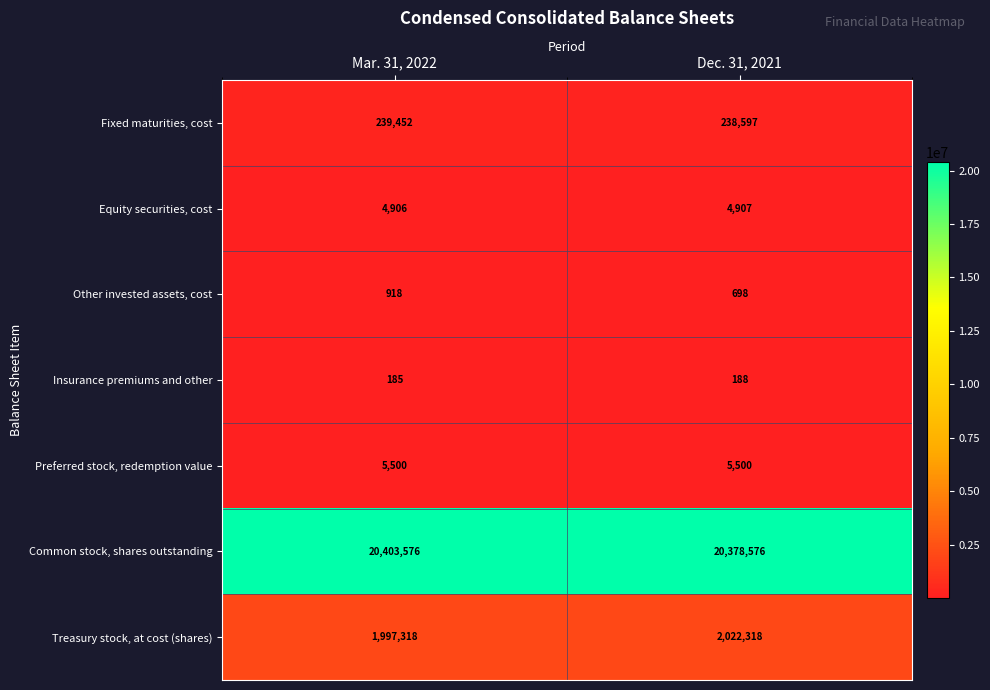

At which category does the chart reach its peak across all series?

Mar. 31, 2022